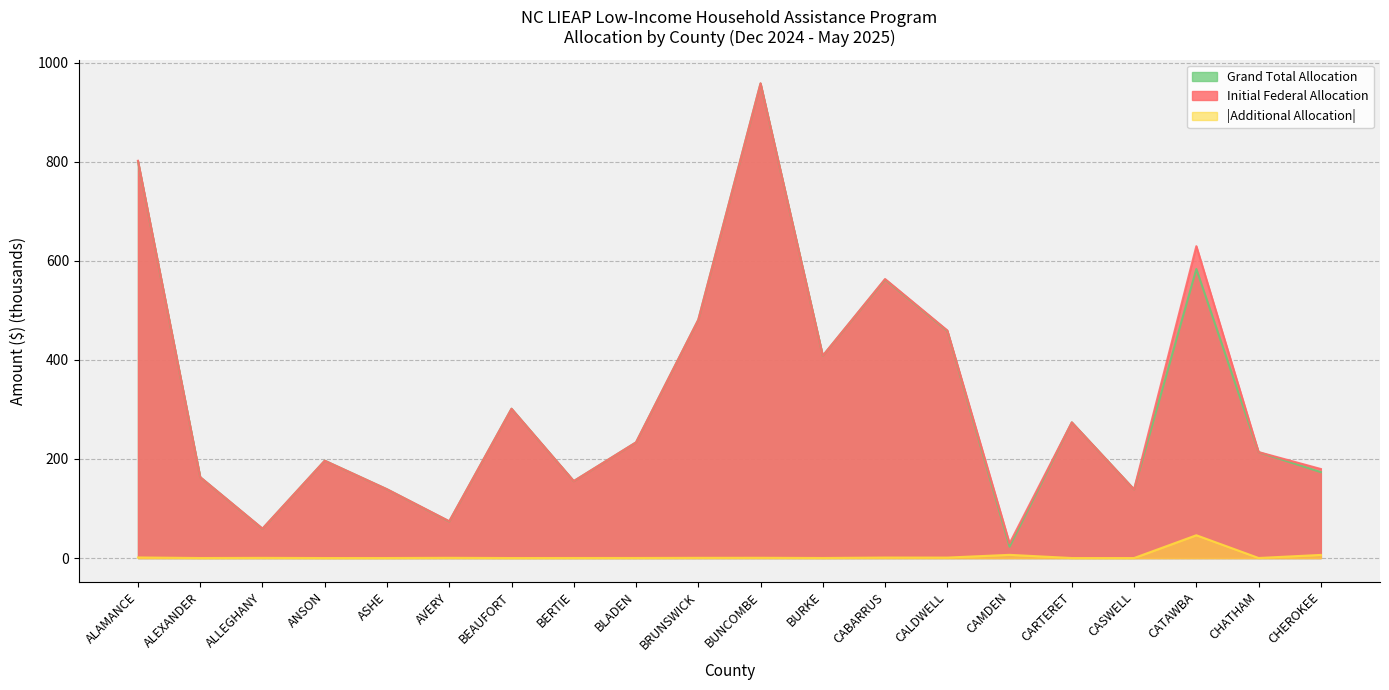

At which category does Additional Allocation reach its first local peak?

ALLEGHANY